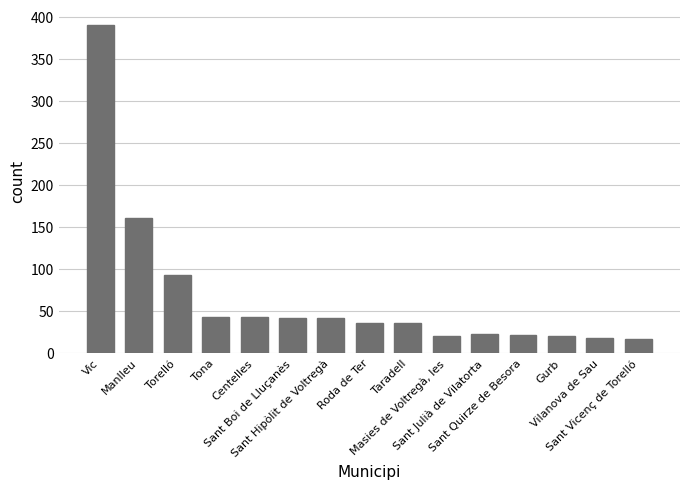

What is the label of the 1st bar from the right?

Sant Vicenç de Torelló